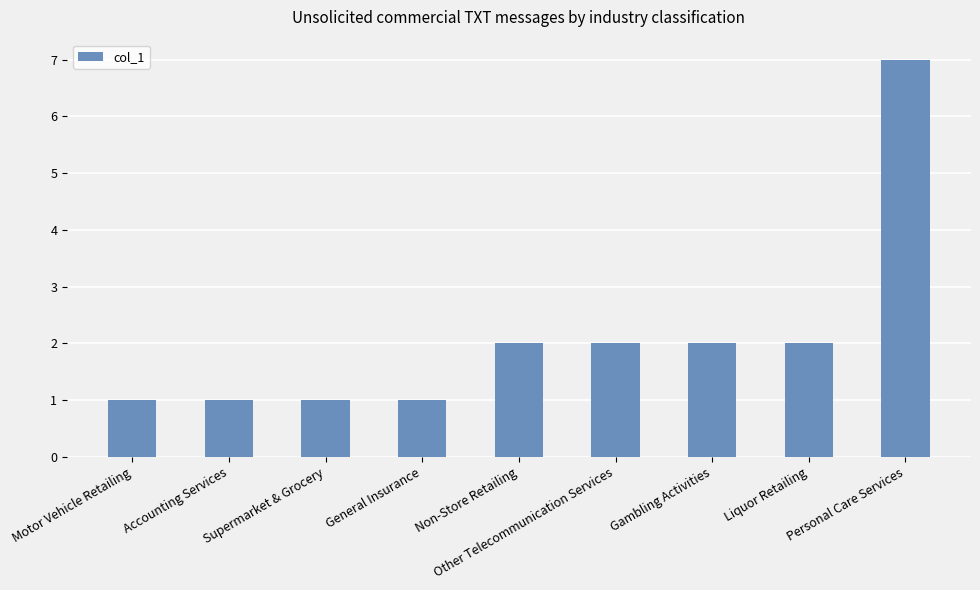

What is the sum of all values?

19